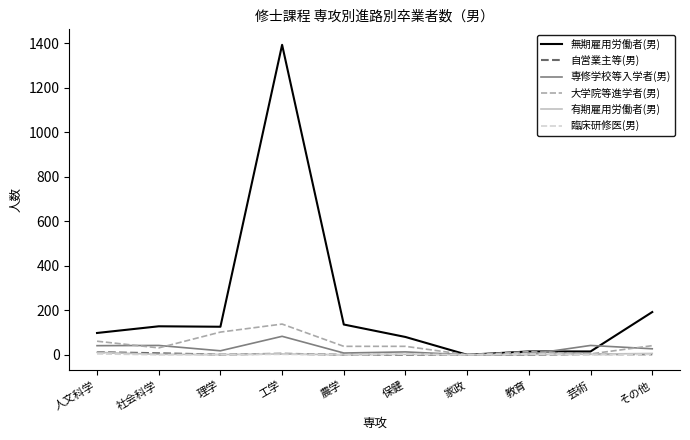

At which label does 有期雇用労働者(男) first exceed 2?

人文科学